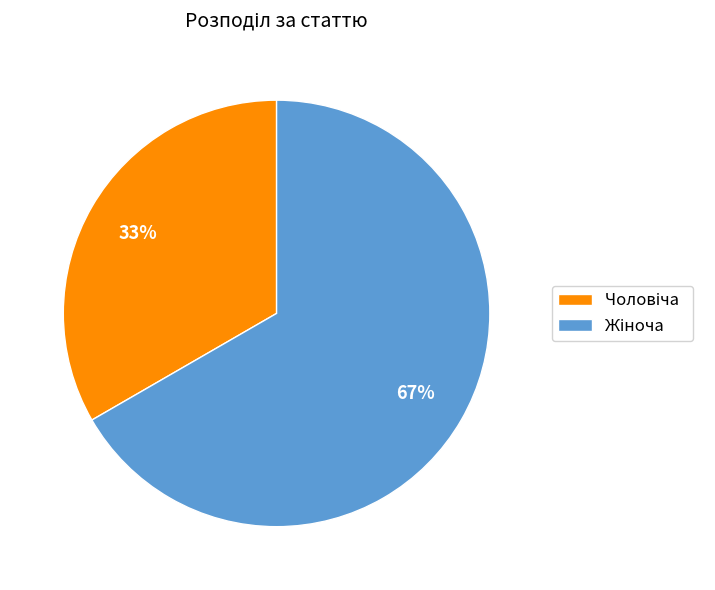

Is there a majority slice in this chart?

Yes